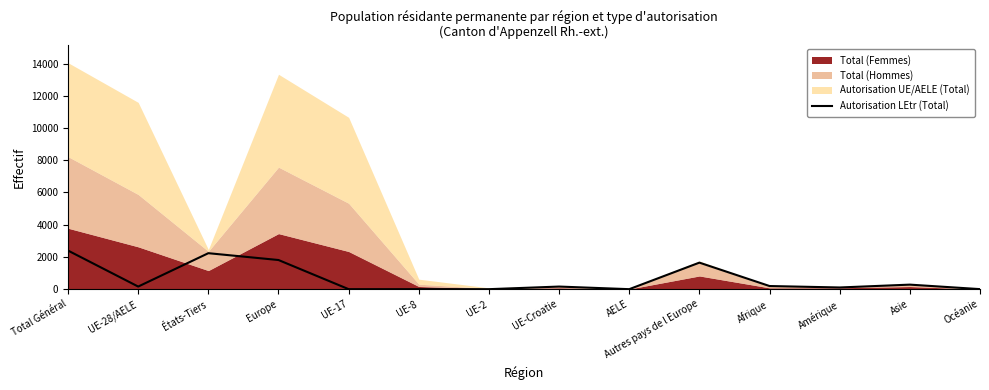

How many data points does each series have?

14